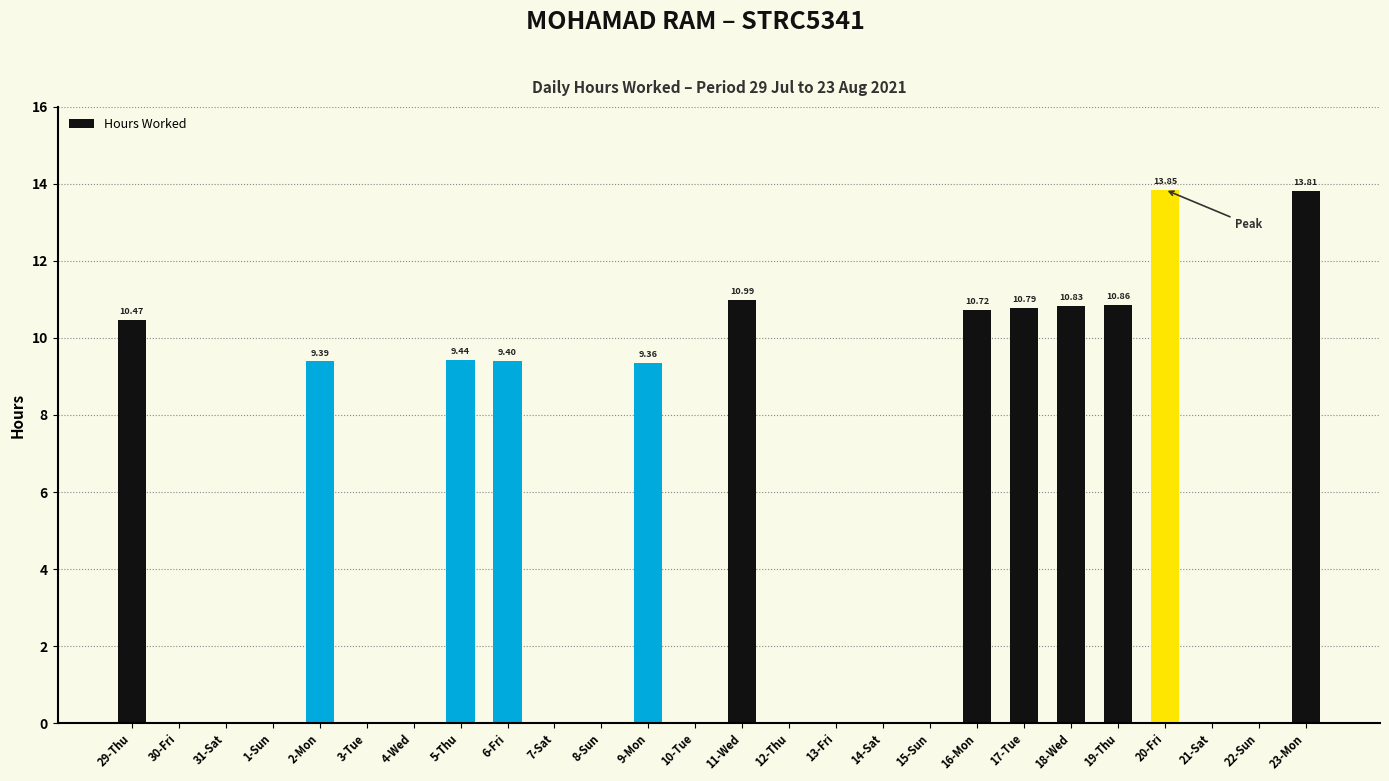

What is the sum of the values at 1-Sun and 6-Fri?

9.4